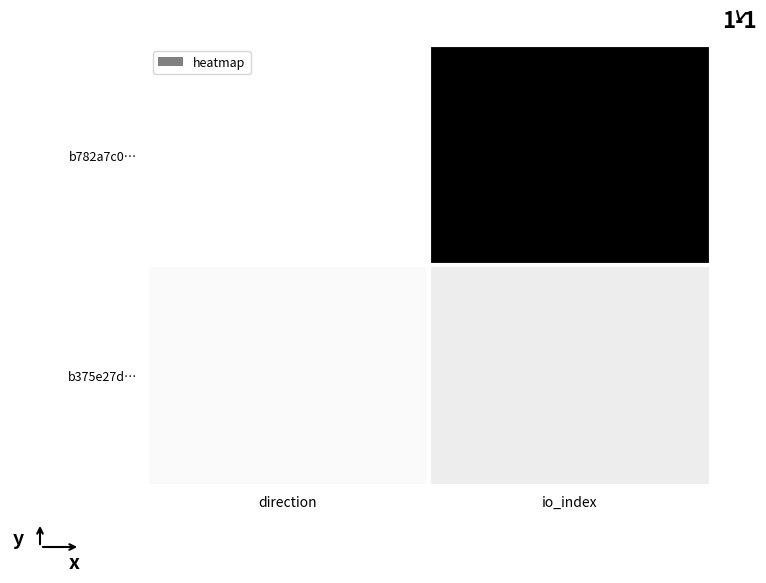

Reading left to right, list all the values displayed in this chart.

b782a7c0…: direction=-1	io_index=49
b375e27d…: direction=1	io_index=6